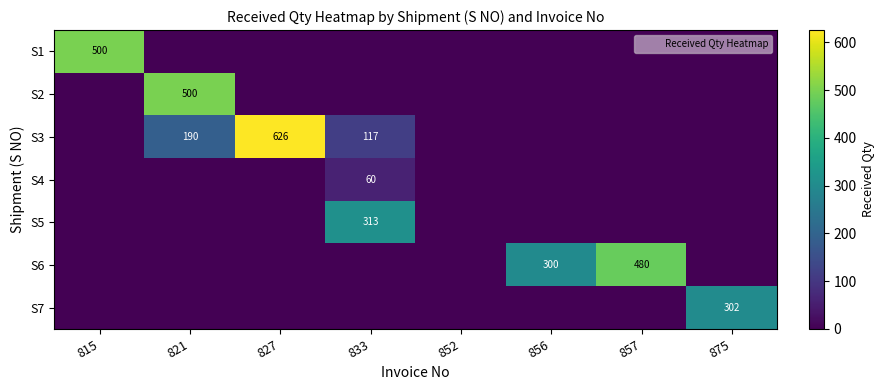

At which category is the sum across all series the highest?

821